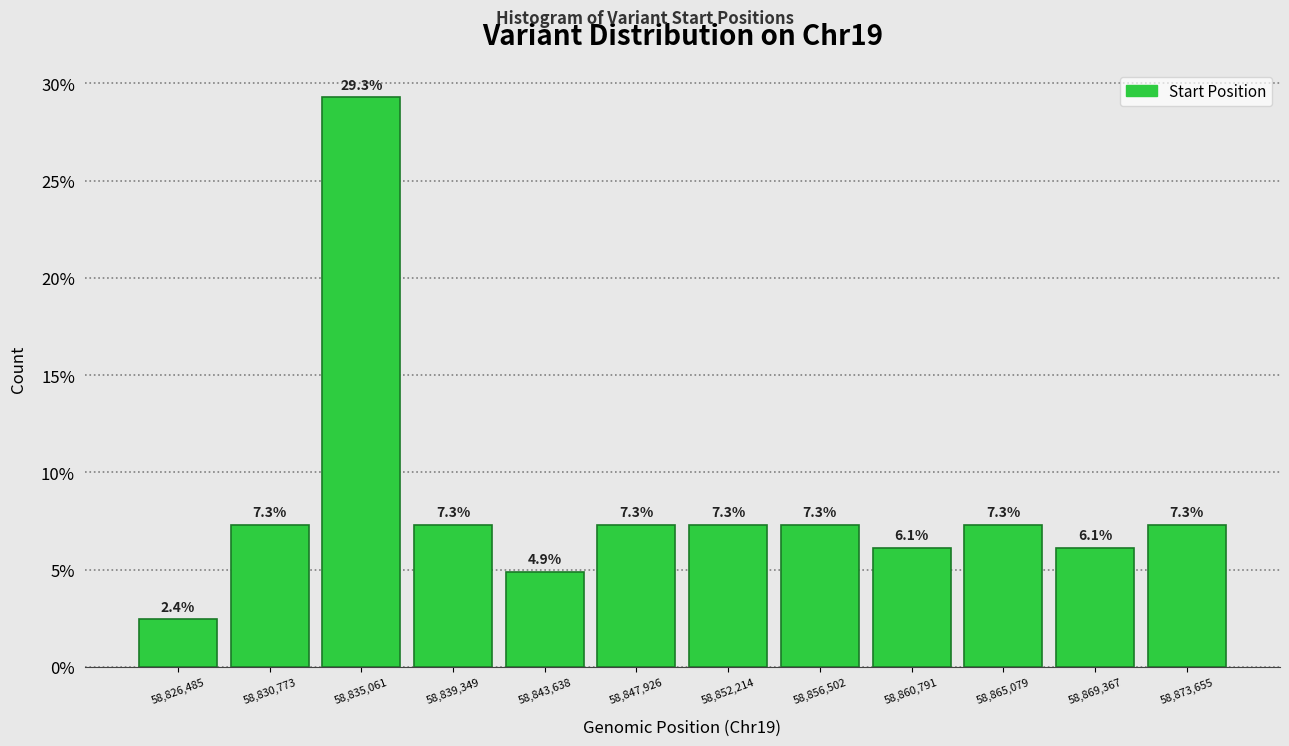

What is the height of the bar covering 58858500 to 58863000 on the x-axis? The bar edges are not printed on the chart, so give them approximately, as read against the axis.

6.1